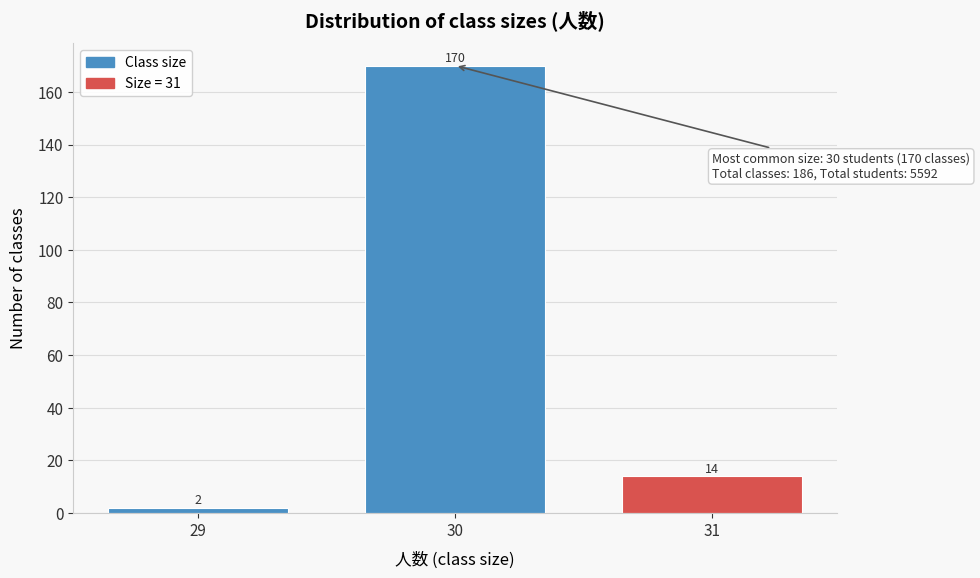

Reading left to right, transcribe all the data shown in this chart.

29=2	30=170	31=14